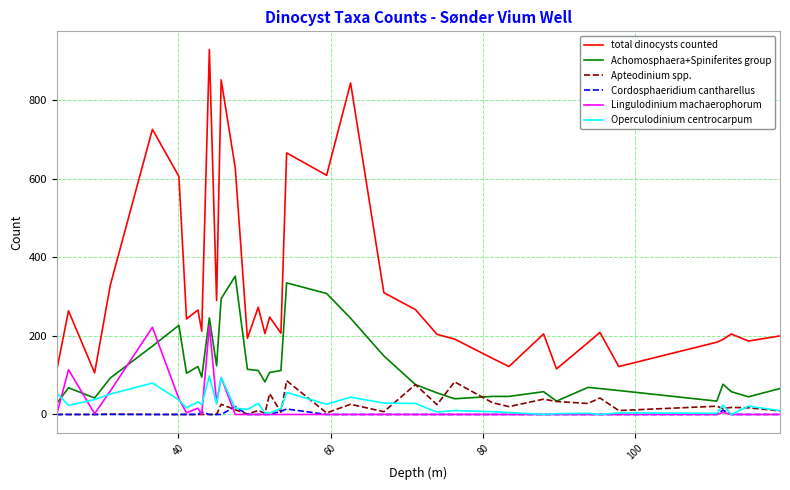

What are all the series names shown in the legend?

total dinocysts counted, Achomosphaera+Spiniferites group, Apteodinium spp., Cordosphaeridium cantharellus, Lingulodinium machaerophorum, Operculodinium centrocarpum